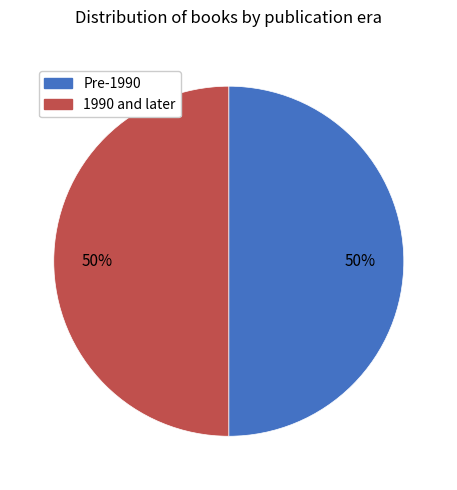

Is it true that 1990 and later is 50% of the pie?

True